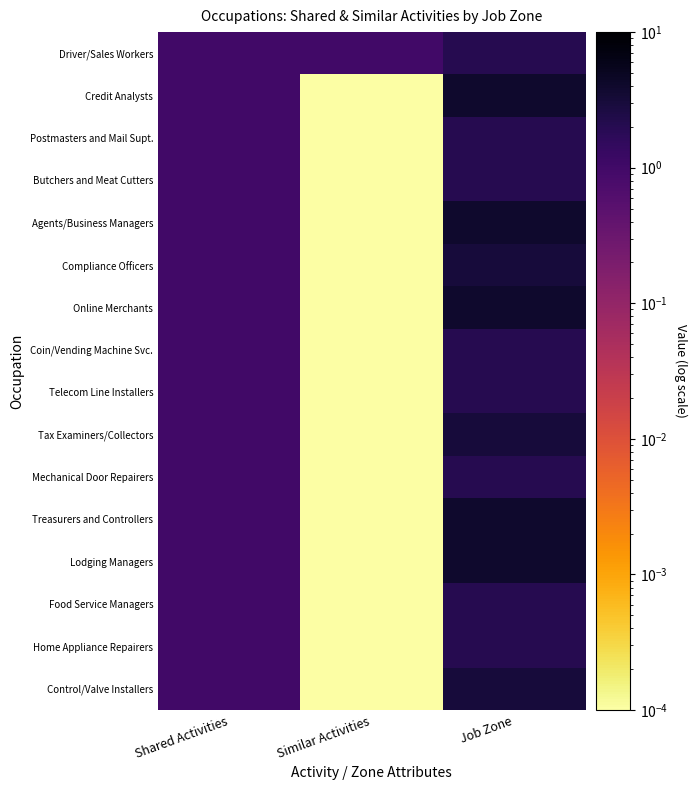

Reading left to right, what are all the values shown in this chart?

Driver/Sales Workers: Shared Activities=1.0	Similar Activities=1.0	Job Zone=2.0
Credit Analysts: Shared Activities=1.0	Similar Activities=0.0	Job Zone=4.0
Postmasters and Mail Supt.: Shared Activities=1.0	Similar Activities=0.0	Job Zone=2.0
Butchers and Meat Cutters: Shared Activities=1.0	Similar Activities=0.0	Job Zone=2.0
Agents/Business Managers: Shared Activities=1.0	Similar Activities=0.0	Job Zone=4.0
Compliance Officers: Shared Activities=1.0	Similar Activities=0.0	Job Zone=3.0
Online Merchants: Shared Activities=1.0	Similar Activities=0.0	Job Zone=4.0
Coin/Vending Machine Svc.: Shared Activities=1.0	Similar Activities=0.0	Job Zone=2.0
Telecom Line Installers: Shared Activities=1.0	Similar Activities=0.0	Job Zone=2.0
Tax Examiners/Collectors: Shared Activities=1.0	Similar Activities=0.0	Job Zone=3.0
Mechanical Door Repairers: Shared Activities=1.0	Similar Activities=0.0	Job Zone=2.0
Treasurers and Controllers: Shared Activities=1.0	Similar Activities=0.0	Job Zone=4.0
Lodging Managers: Shared Activities=1.0	Similar Activities=0.0	Job Zone=4.0
Food Service Managers: Shared Activities=1.0	Similar Activities=0.0	Job Zone=2.0
Home Appliance Repairers: Shared Activities=1.0	Similar Activities=0.0	Job Zone=2.0
Control/Valve Installers: Shared Activities=1.0	Similar Activities=0.0	Job Zone=3.0